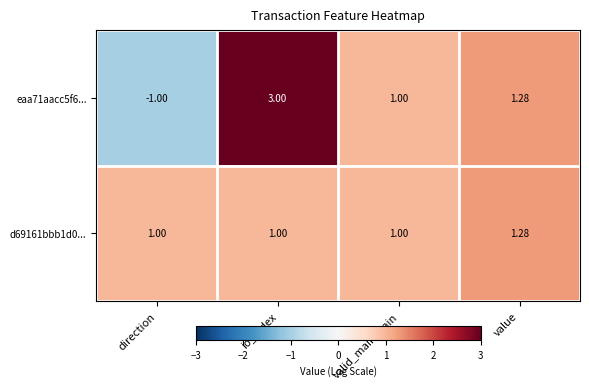

What is the smallest value displayed?

-1.0